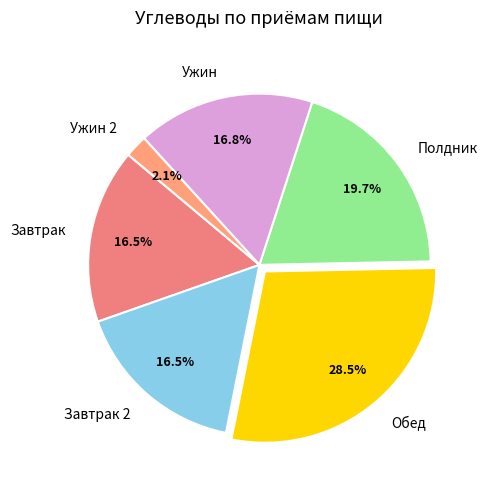

How many segments does this pie chart have?

6